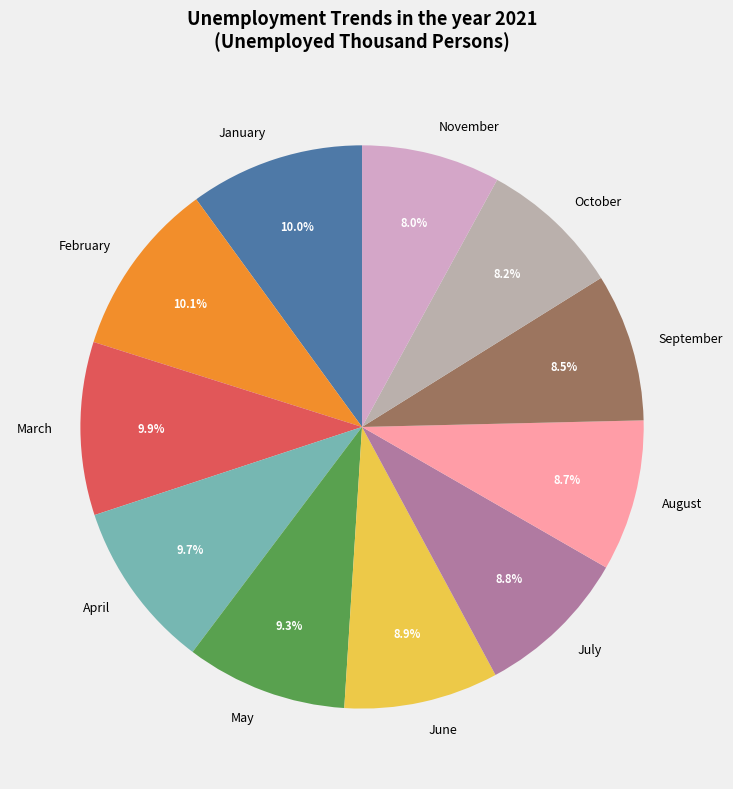

Does March account for over 50% of the chart?

No